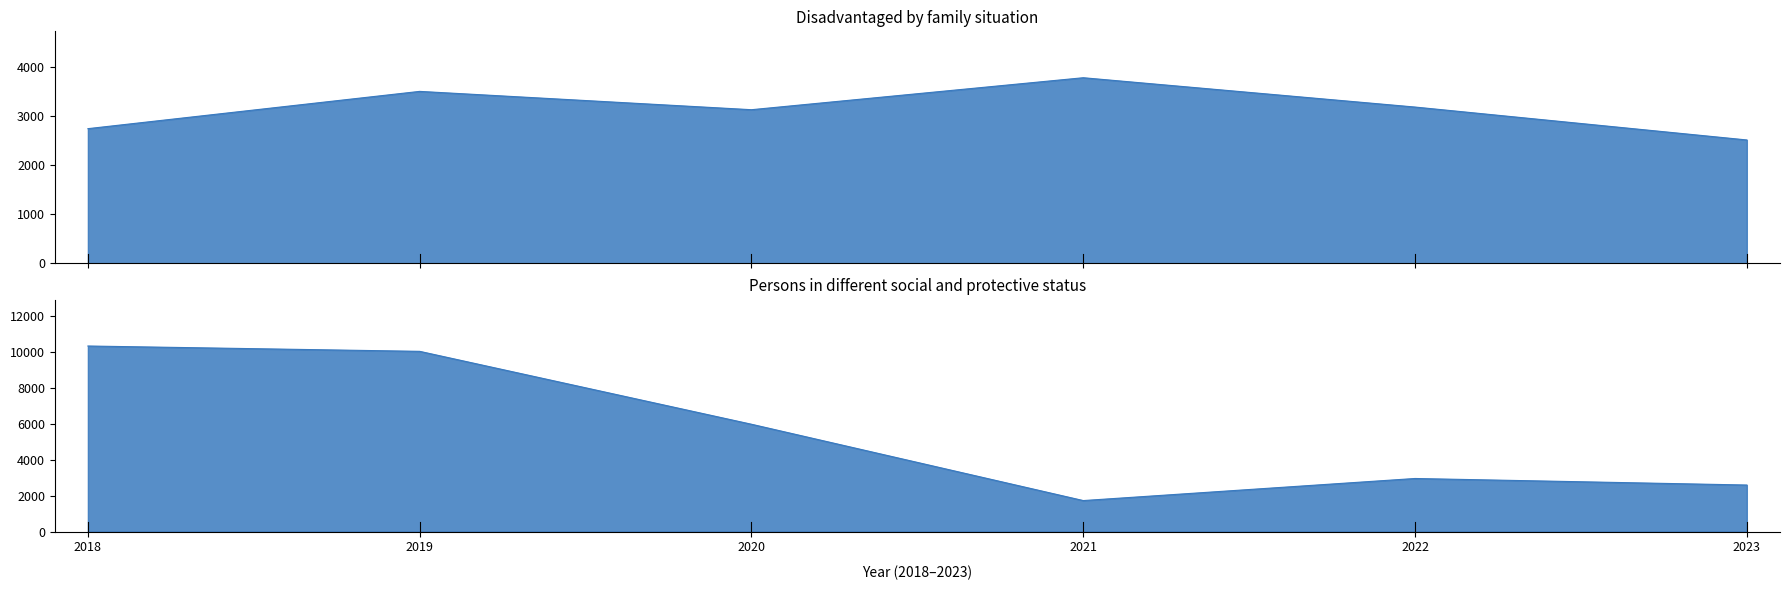

Which has a higher value, 2019 or 2022?

2019